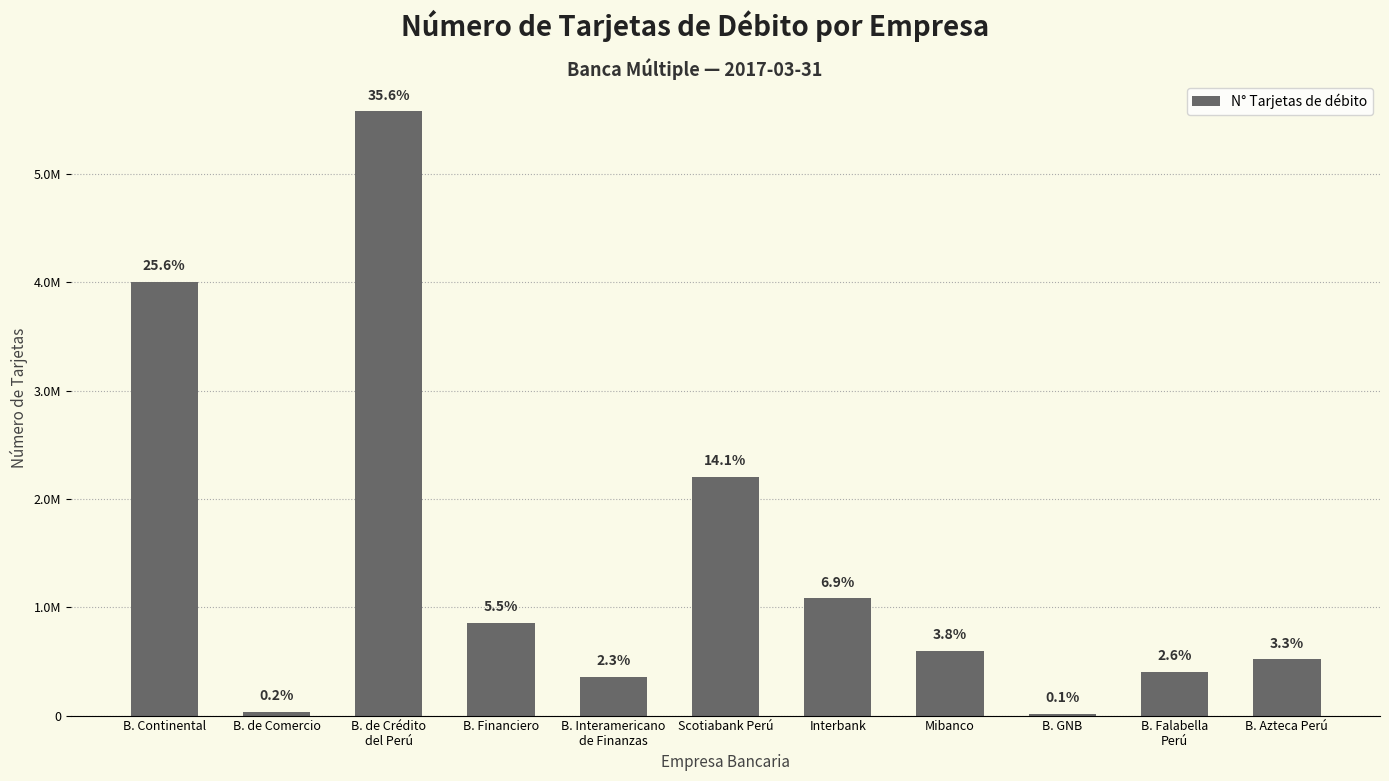

Are the bars horizontal?

No